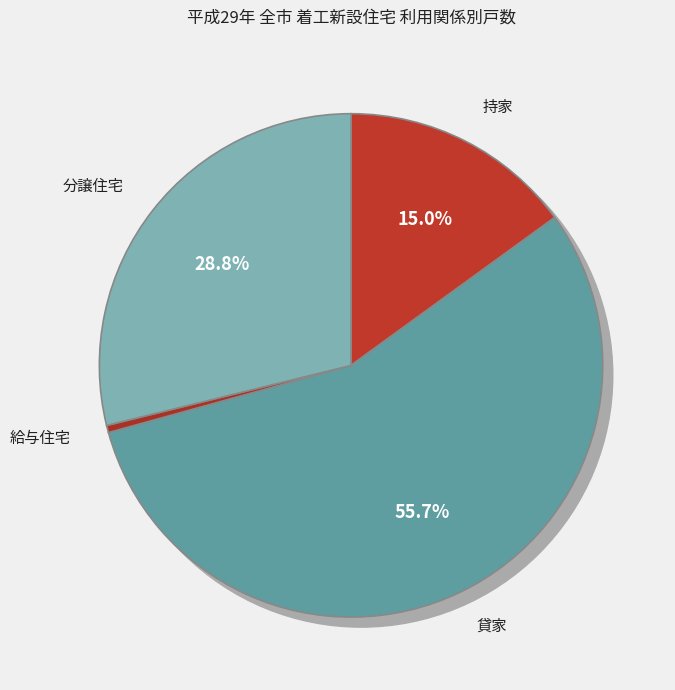

Count the number of slices in the pie.

4